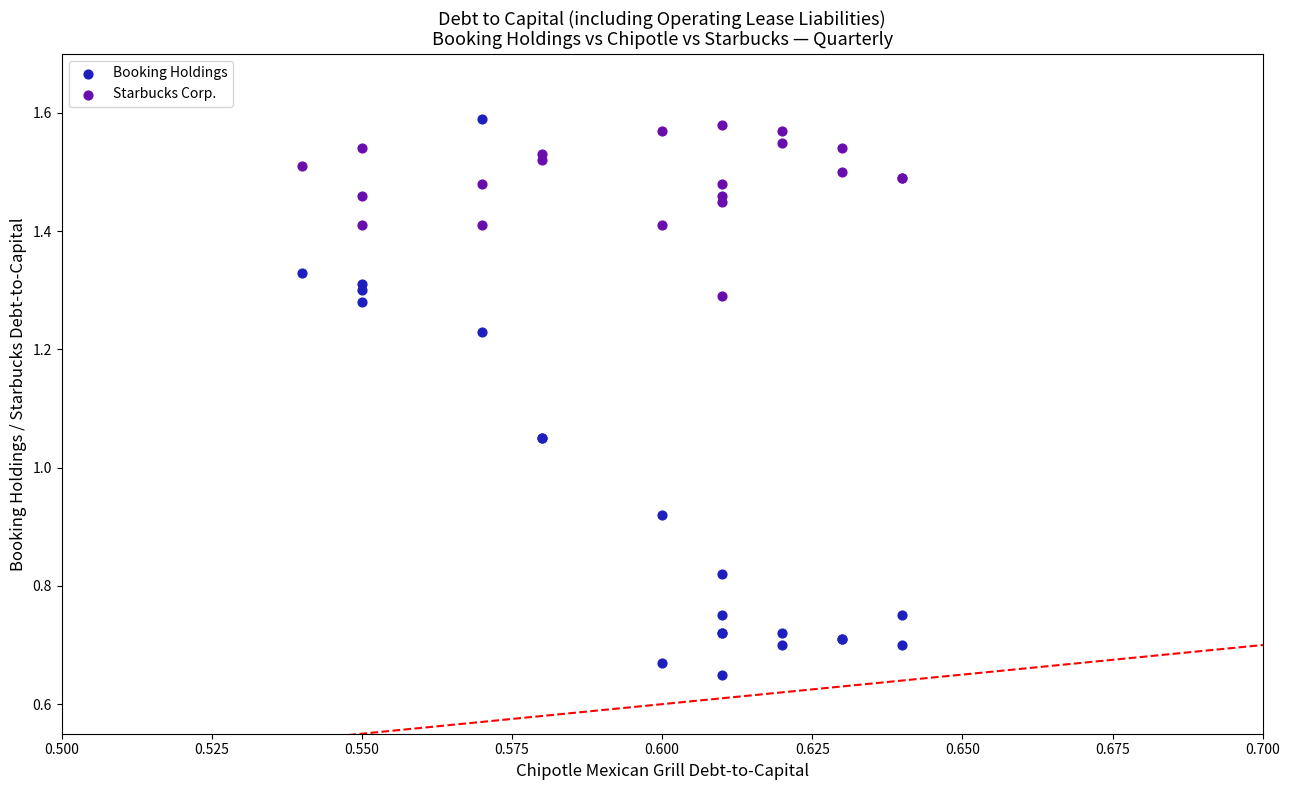

Which series contains the lowest Y value?

Booking Holdings